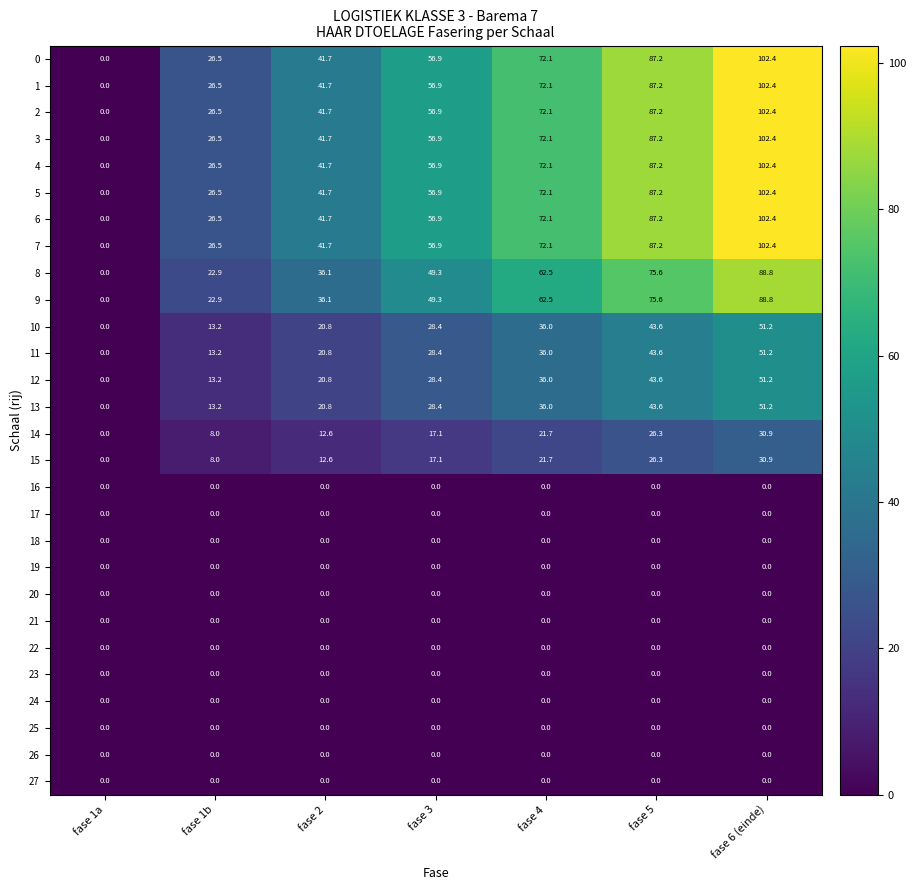

How many values in 3 are above zero?

6